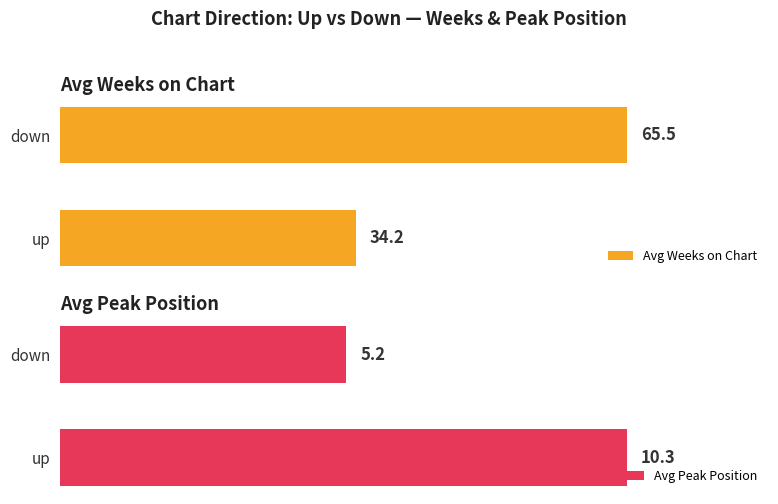

At which label is Avg Weeks on Chart closest to 49?

up